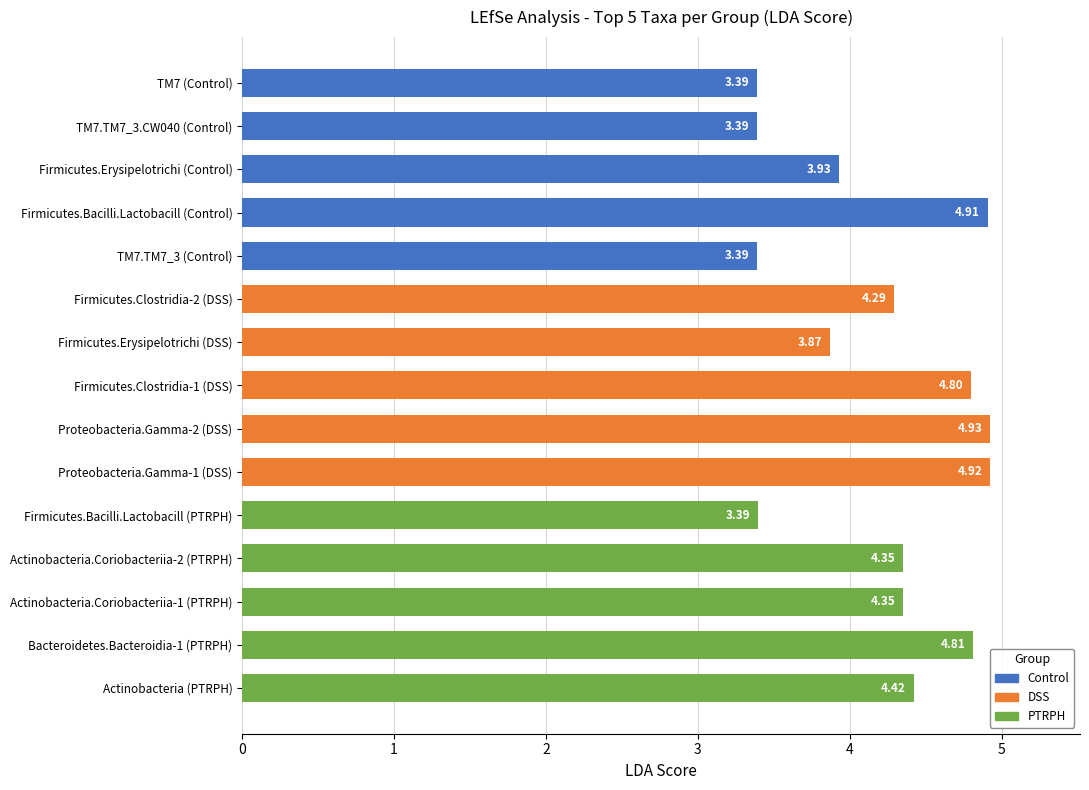

Where is the data nearest to the value 4?

Firmicutes.Erysipelotrichi (Control)